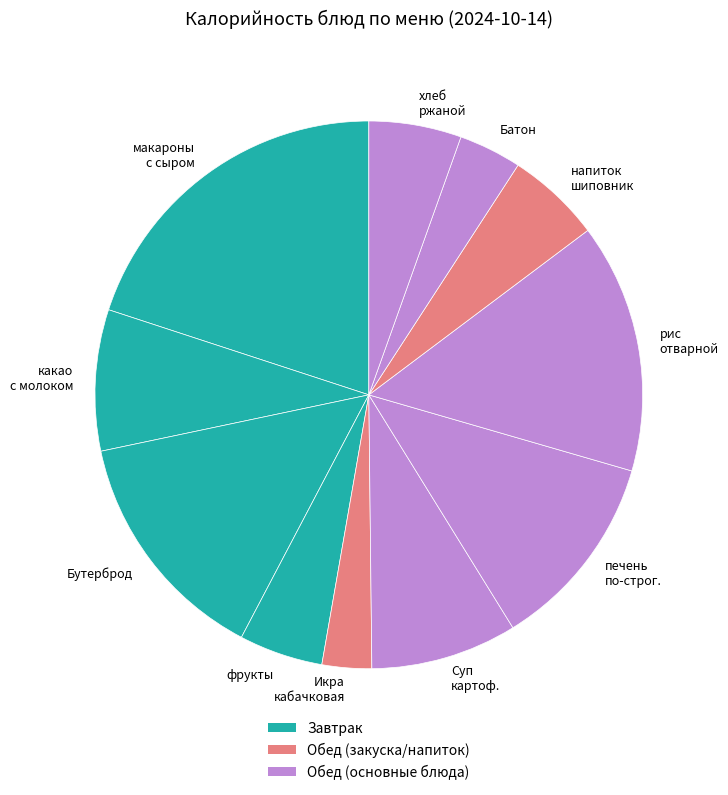

True or false: фрукты accounts for 5% of the total.

True